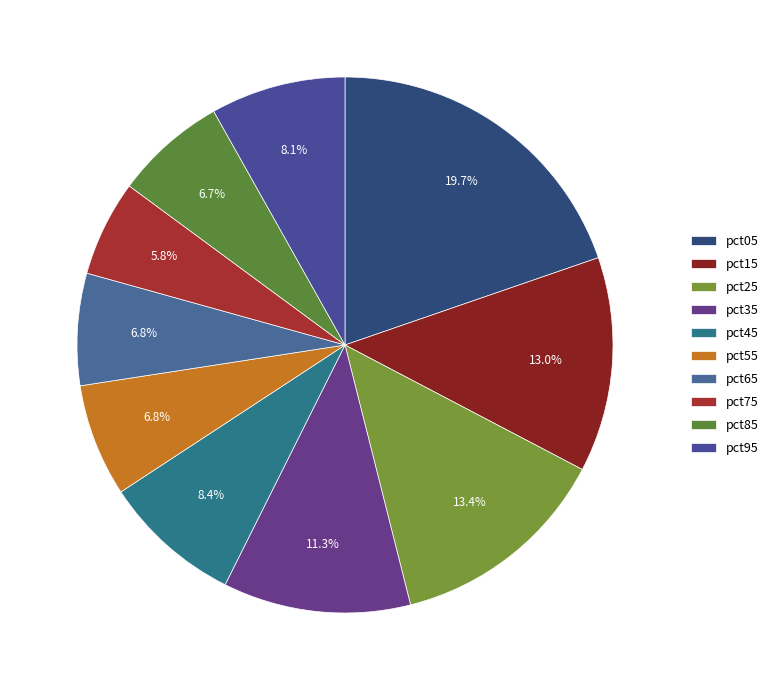

Rank the categories by value from highest to lowest.

pct05, pct25, pct15, pct35, pct45, pct95, pct55, pct65, pct85, pct75